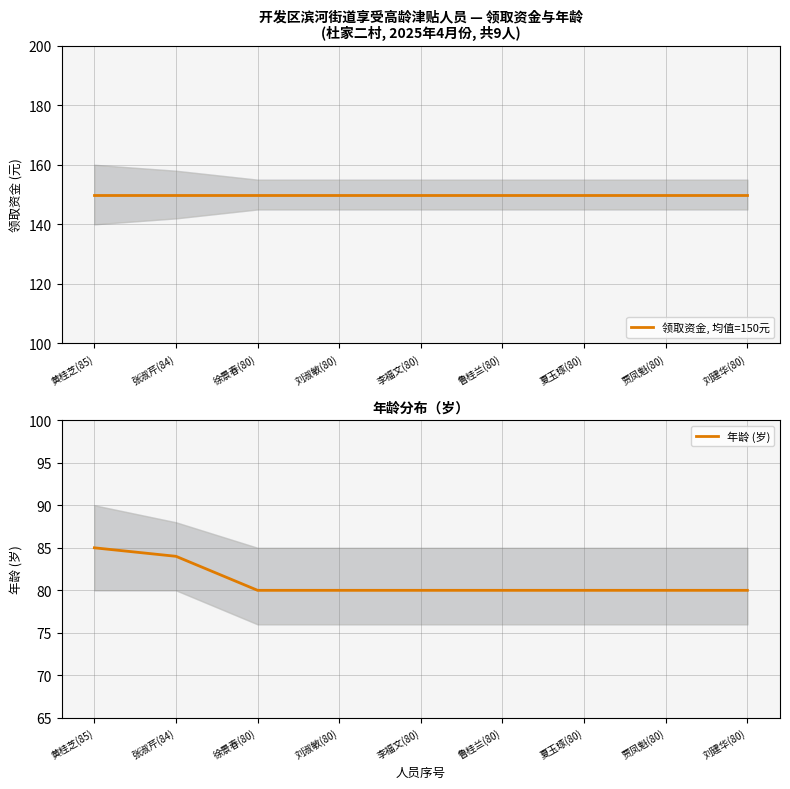

True or false: 年龄 (岁) has more than 2 points higher than both neighbors.

False